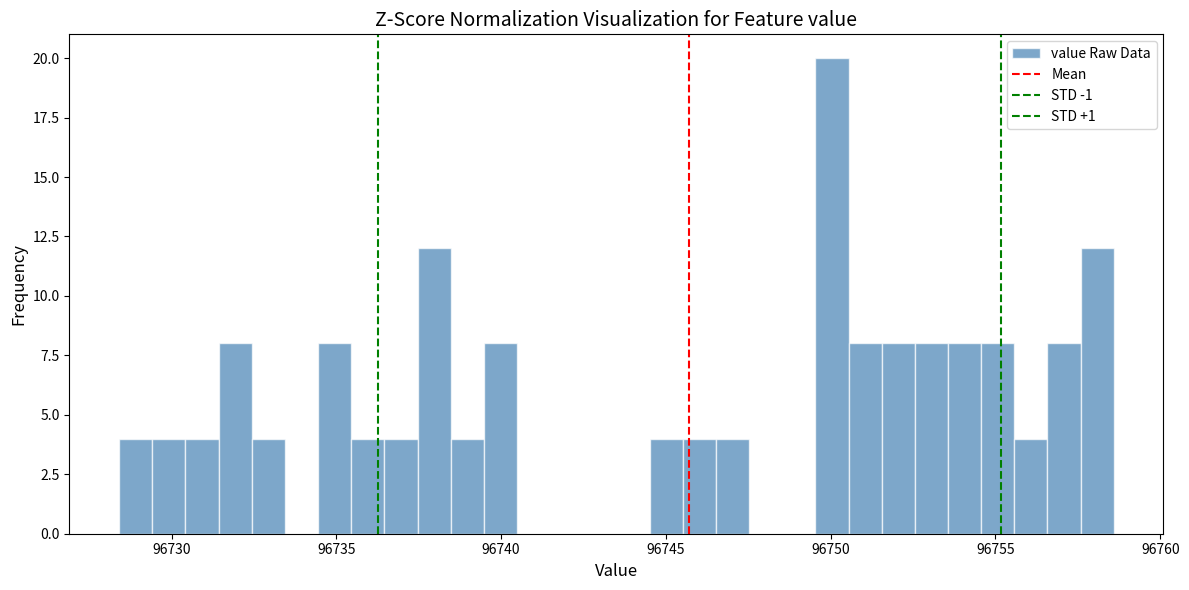

Around what value on the x-axis is the tallest bar? Give the approximate position of its centre, as read against the axis.

96750.0